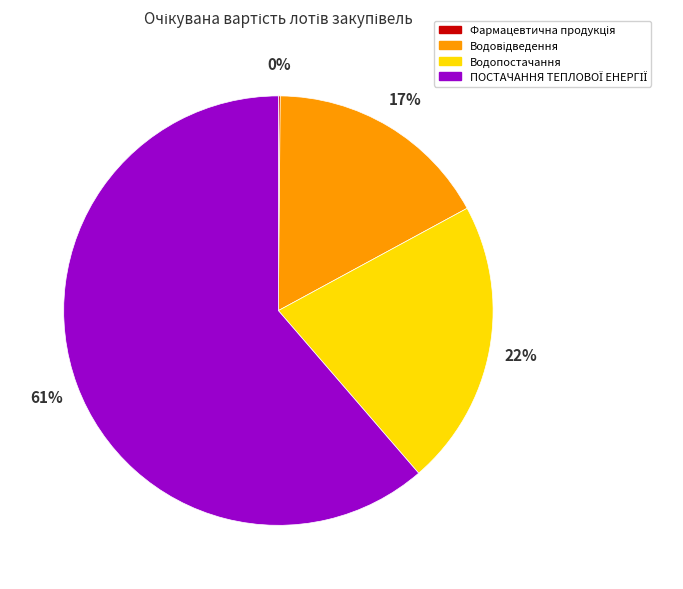

To the nearest percent, what is the average slice percentage?

25%